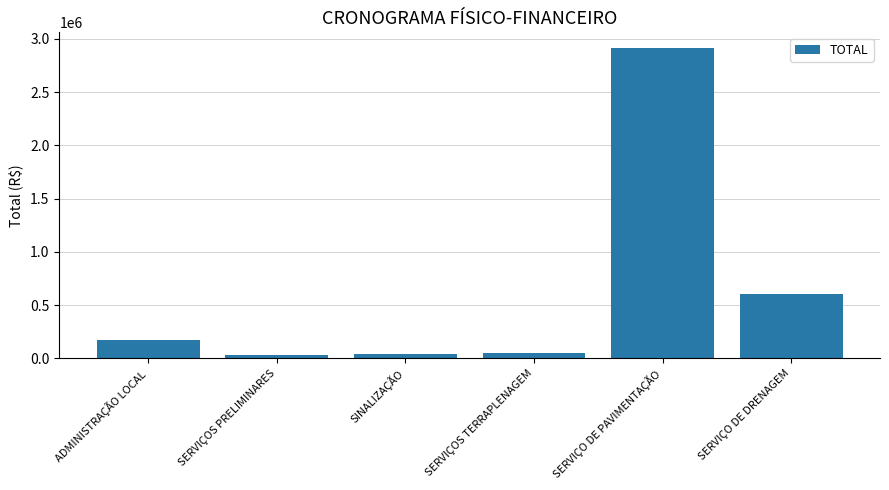

Between SINALIZAÇÃO and ADMINISTRAÇÃO LOCAL, which is larger?

ADMINISTRAÇÃO LOCAL